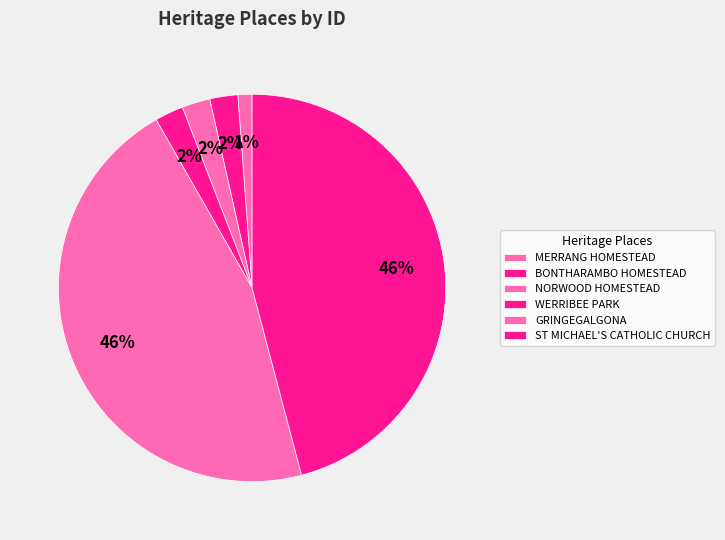

To the nearest percent, what portion does WERRIBEE PARK represent?

2%